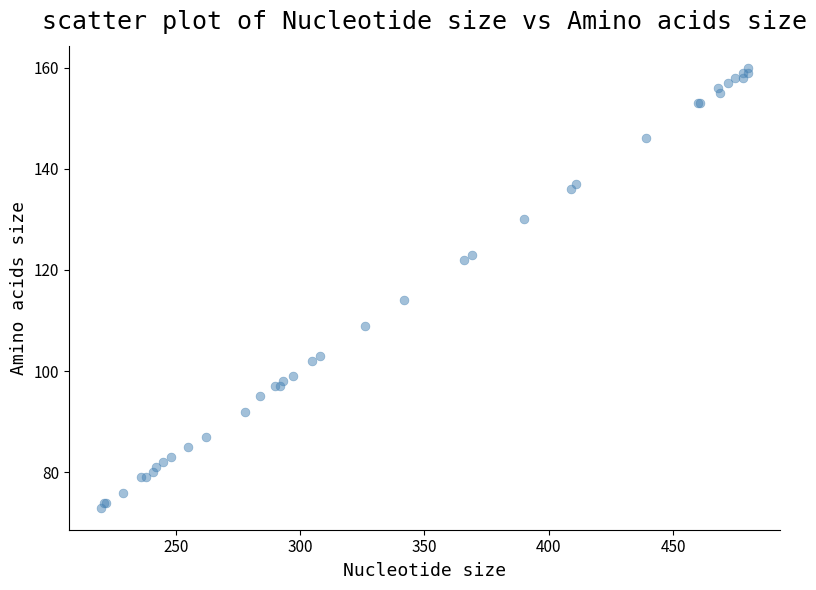

What Y value in the scatter plot is closest to 116?

114